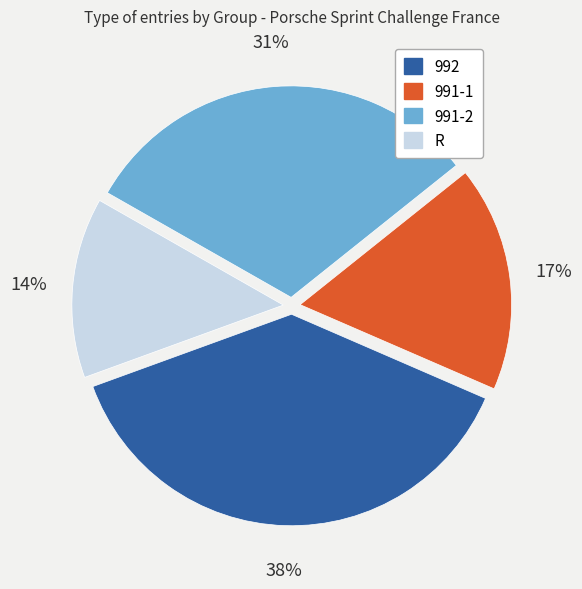

How many slices are in this pie chart?

4